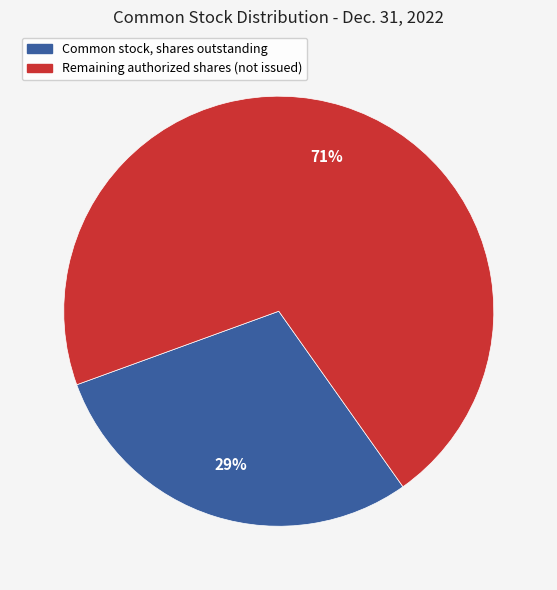

Is there any slice that represents more than half of the pie?

Yes